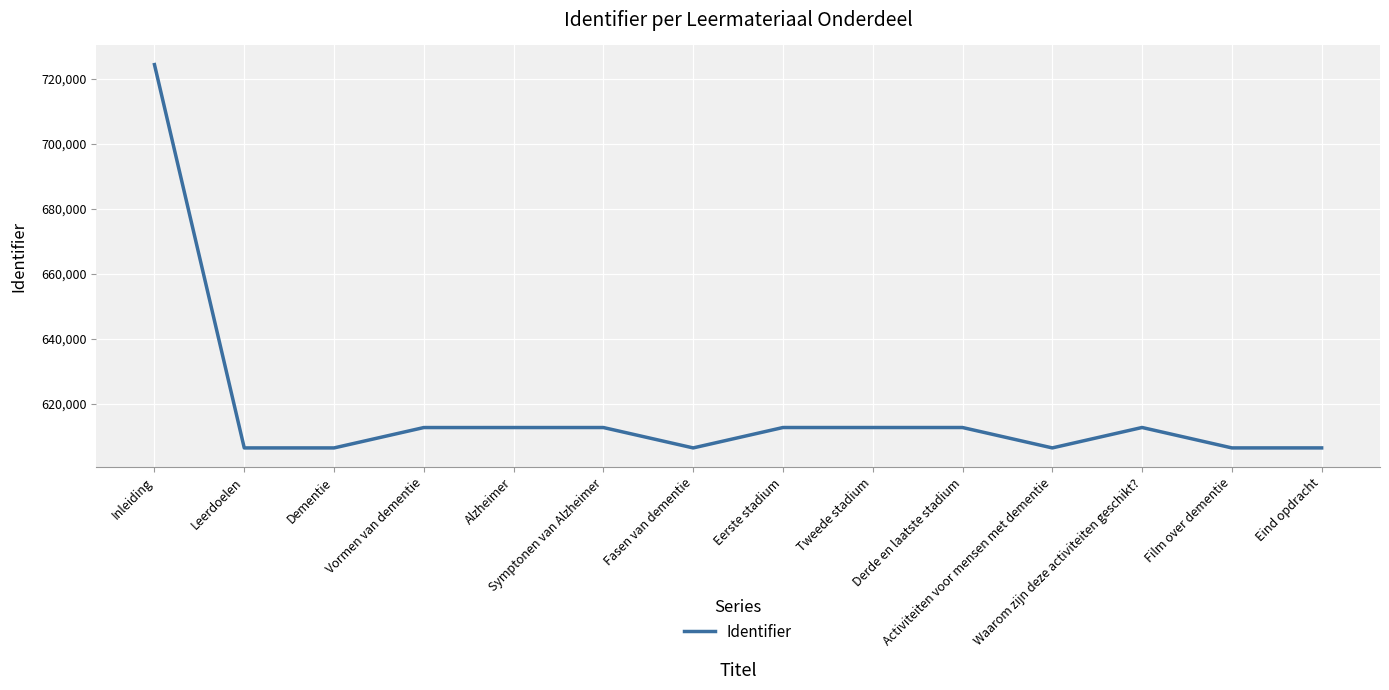

Is this an area chart (filled region under the line)?

No